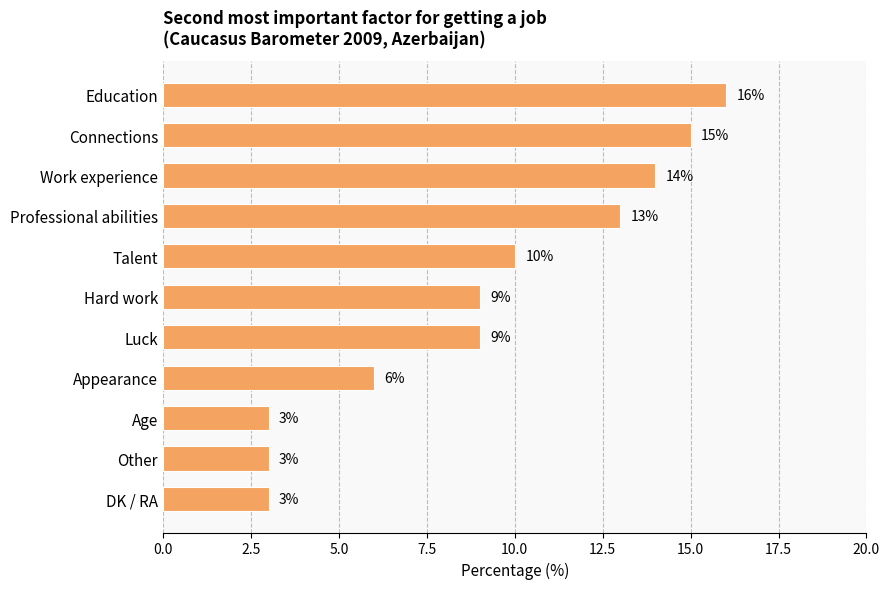

What is the sum of all values?

101